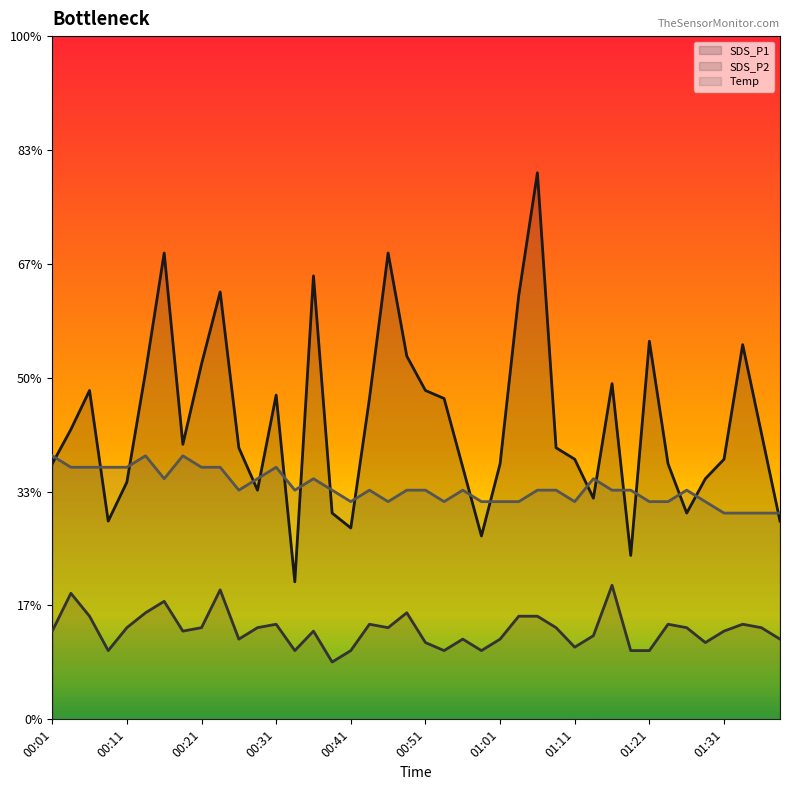

At how many categories does at least one series exceed 2?

33